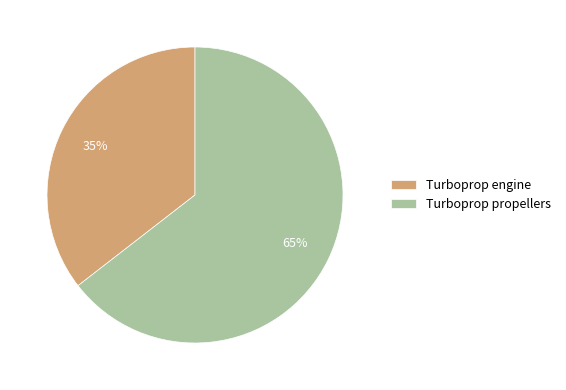

Is it true that Turboprop propellers is 78% of the pie?

False